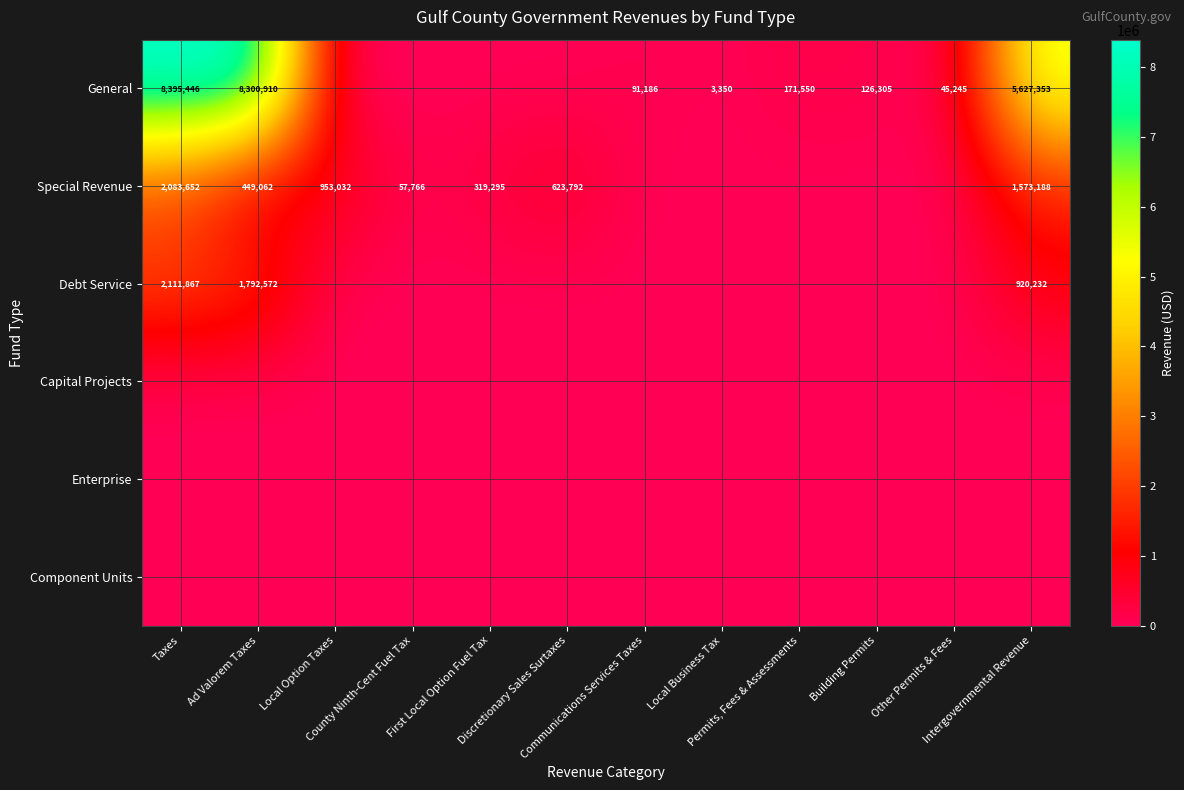

At Communications Services Taxes, list the series in order from largest to smallest.

General, Special Revenue, Debt Service, Capital Projects, Enterprise, Component Units